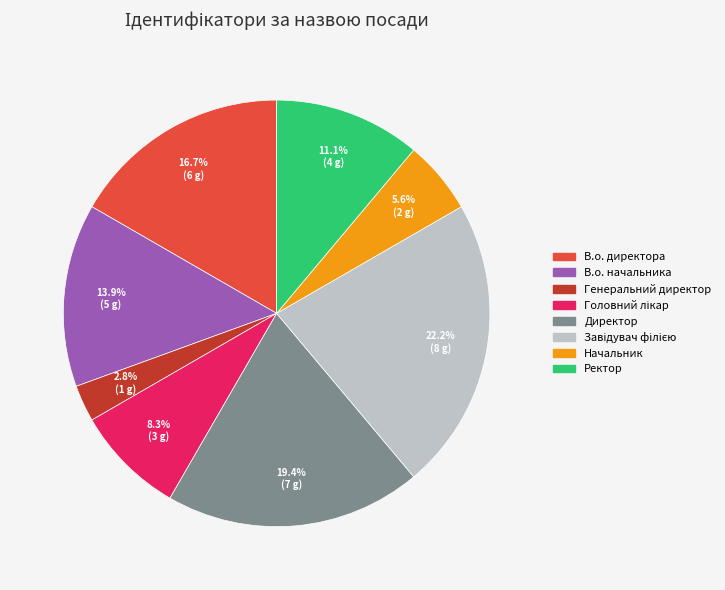

Combined, do В.о. директора and Начальник account for over 50%?

No